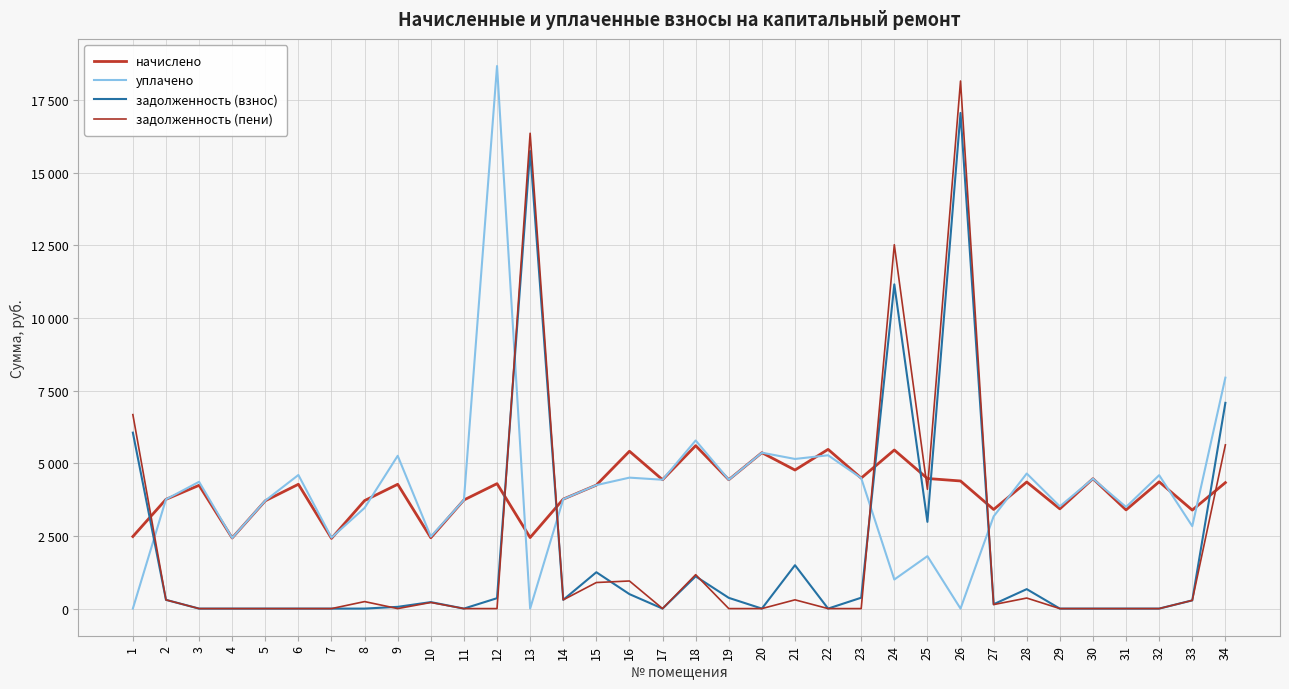

What is the difference between the second highest and second lowest values in the начислено series?

3047.6